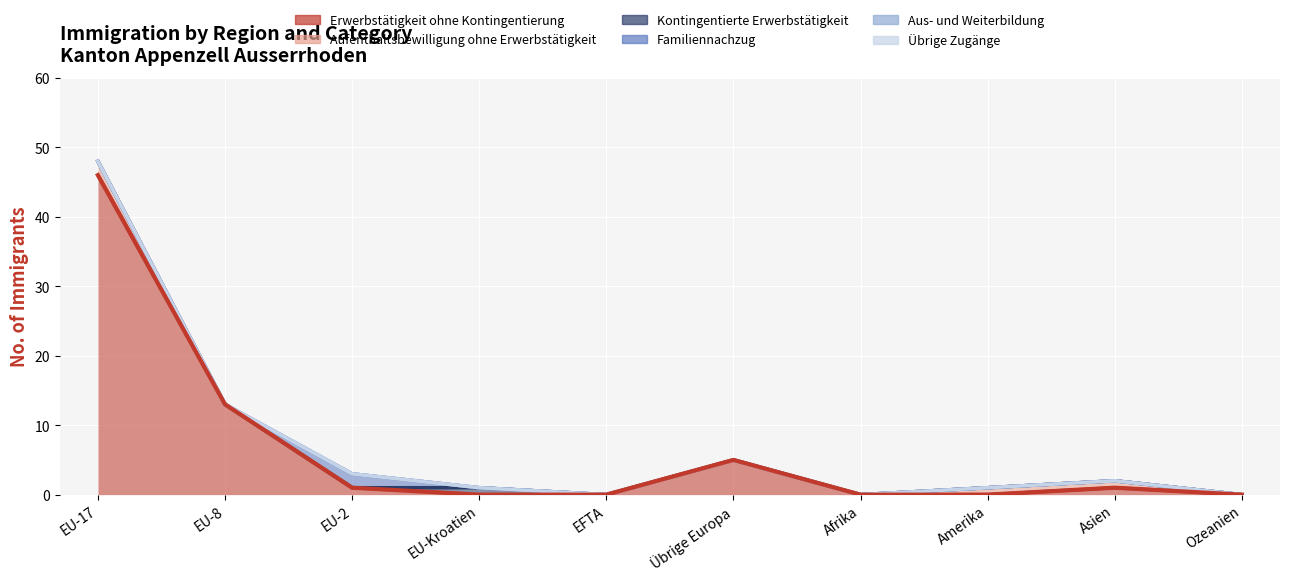

What is the sum of all Familiennachzug values?

2